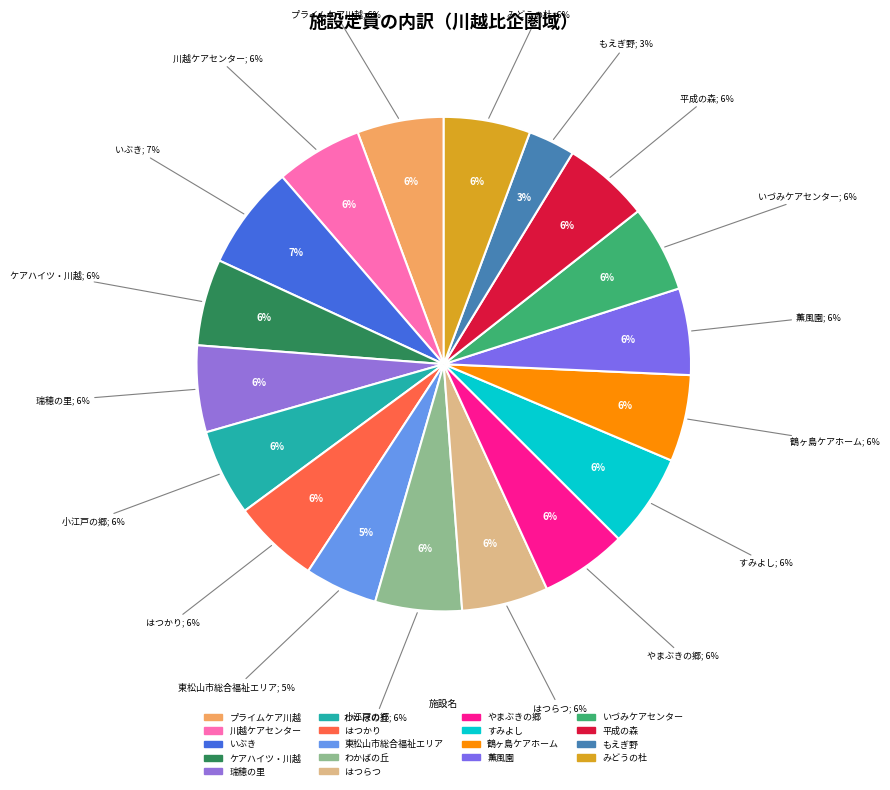

What is the total percentage of いぶき and もえぎ野?

9.9%